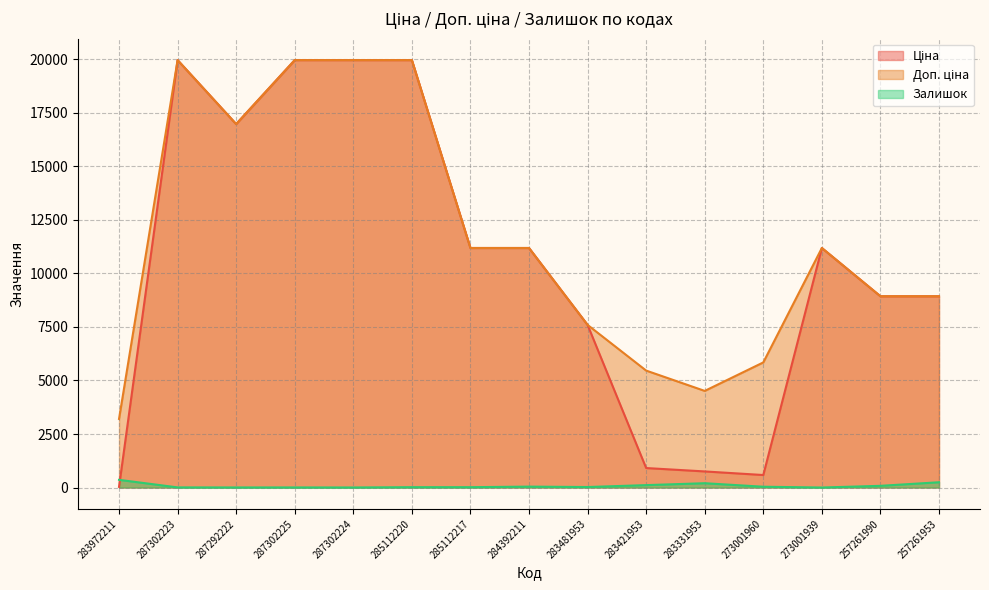

True or false: Залишок and Доп. ціна intersect in this chart.

False